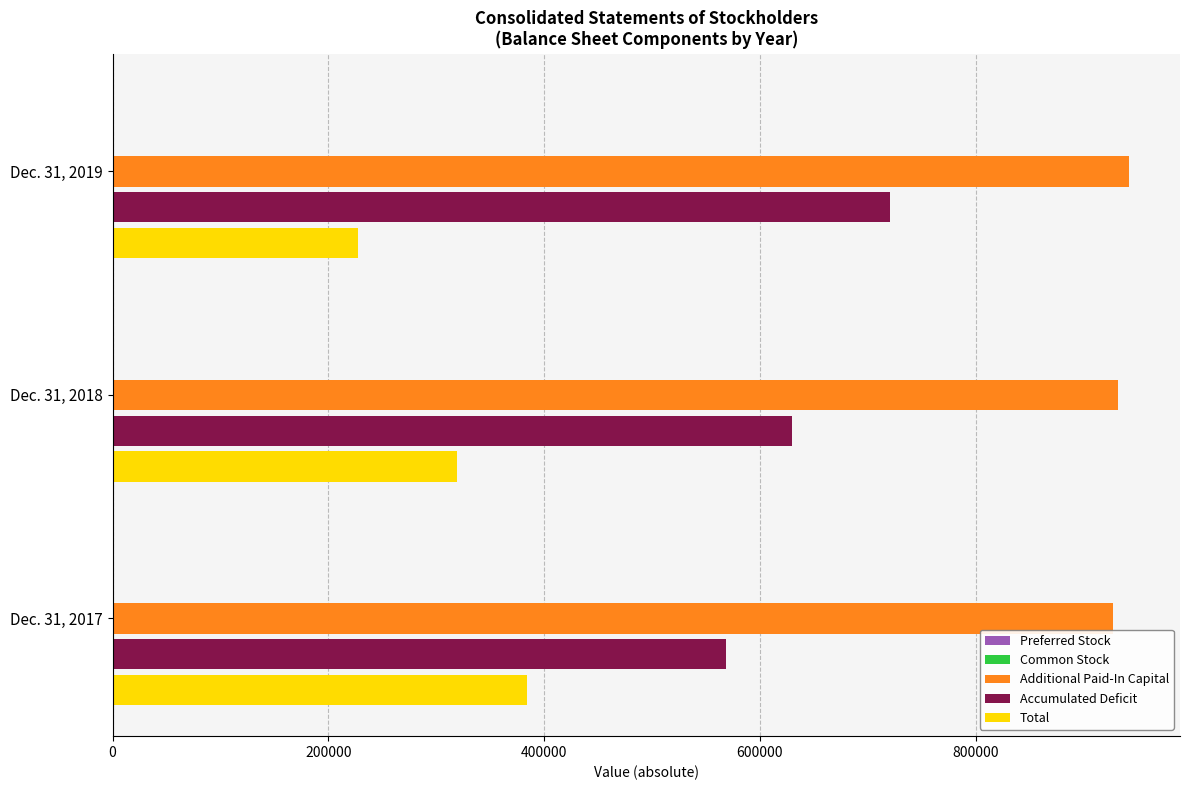

The value of Accumulated Deficit at Dec. 31, 2017 is 218658. True or false?

False